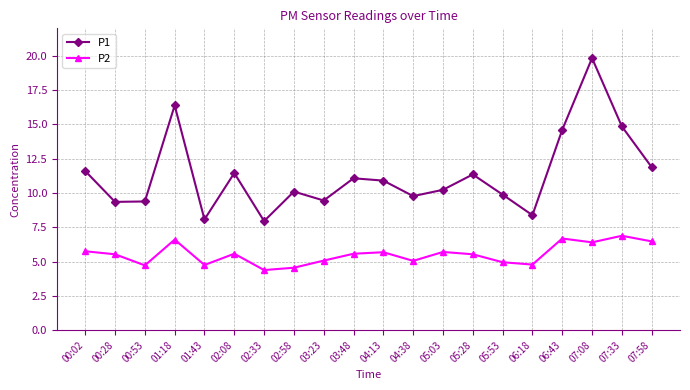

What is the value of the P1 point at the 4th from the left?

16.4